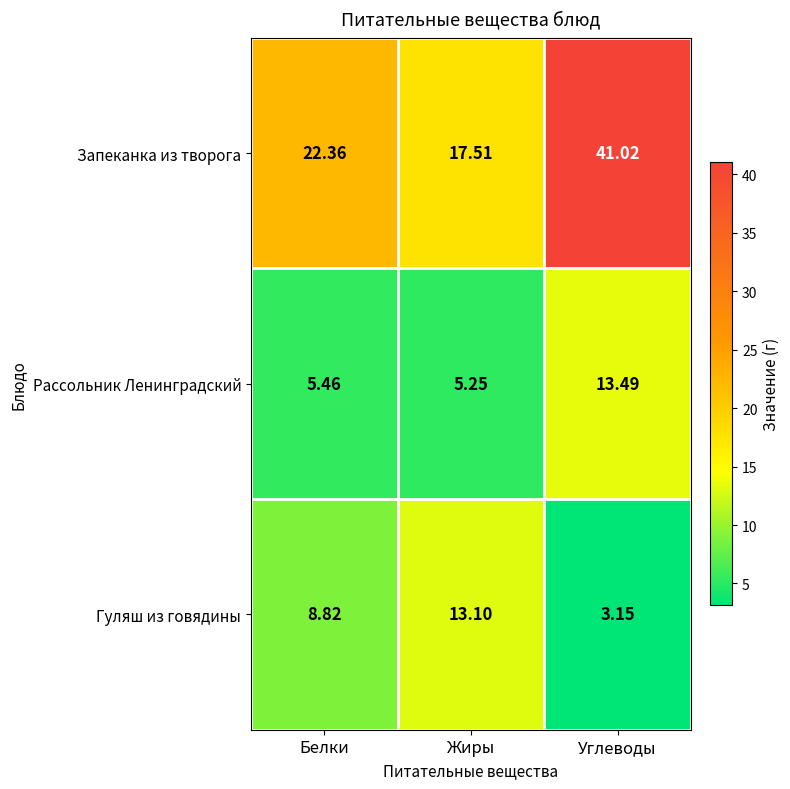

Which label corresponds to the smallest value in the chart?

Углеводы